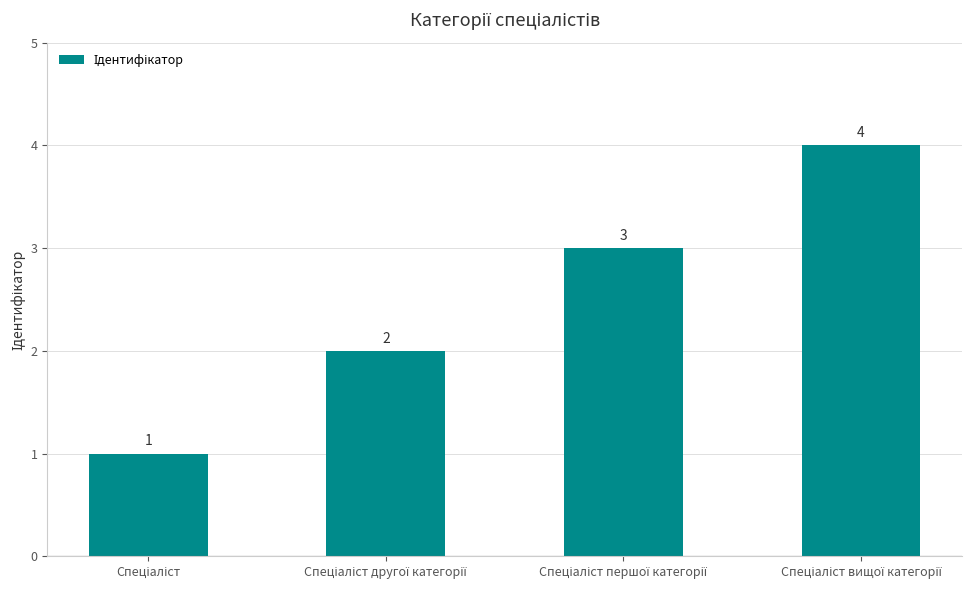

How many distinct data groups are displayed?

1